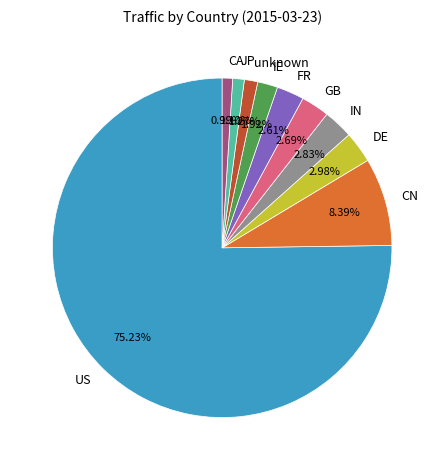

Combined, what portion of the pie is CN and JP?

9.5%